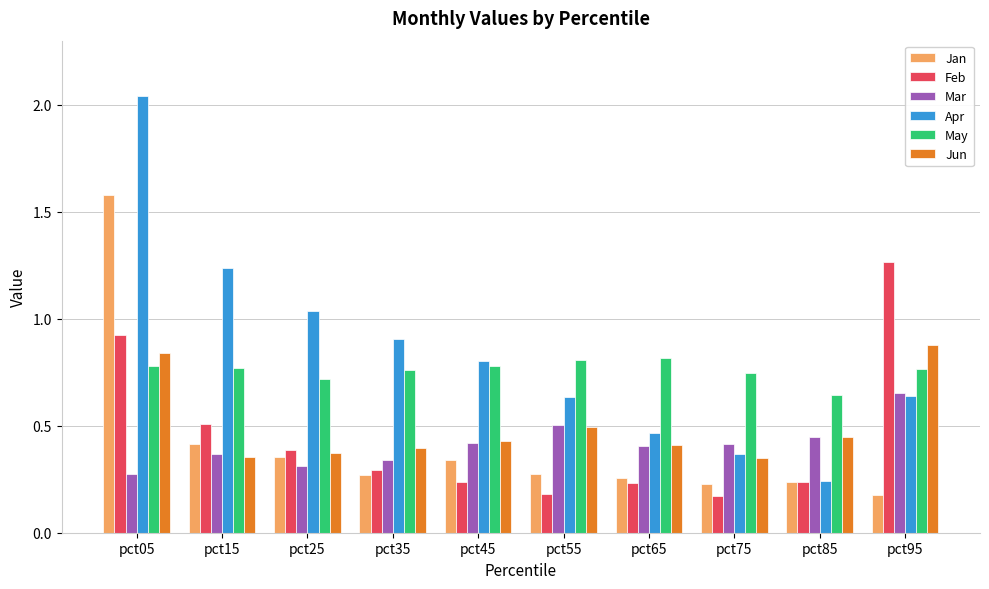

At which category is the sum across all series the highest?

pct05